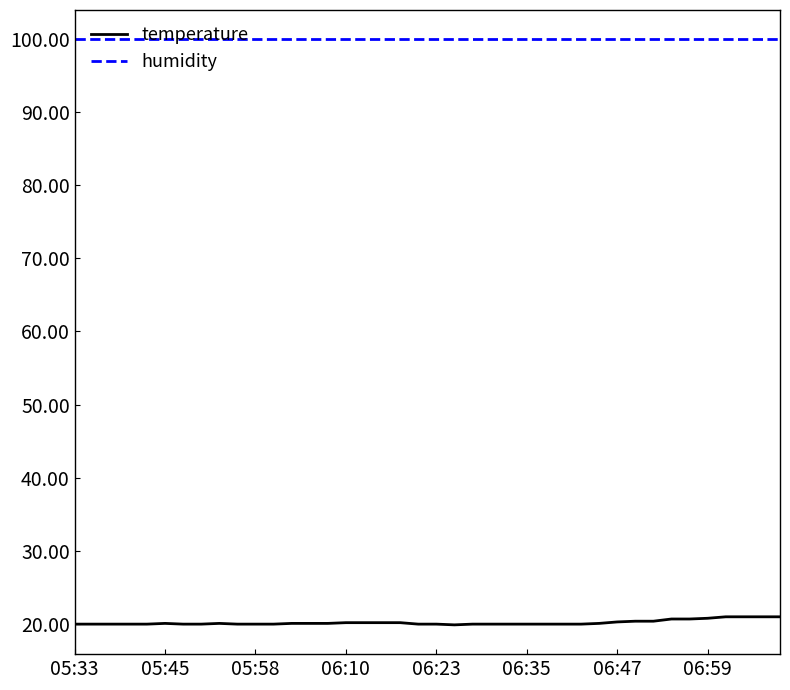

Which series has the largest total across all categories?

humidity